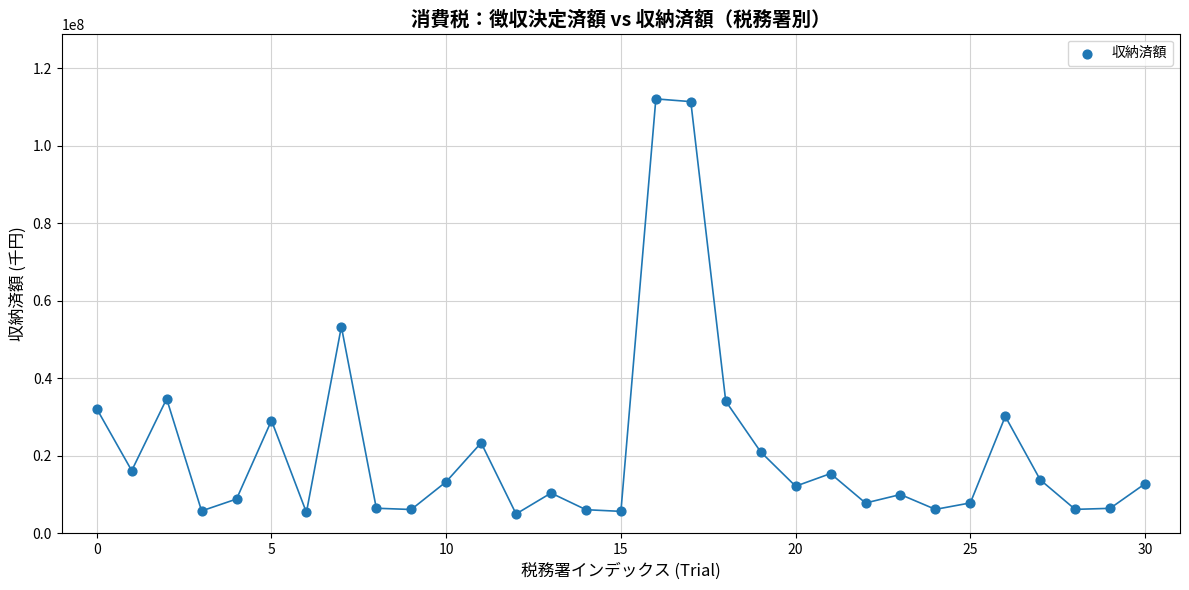

What Y value in the scatter plot is closest to 58537894?

53324534